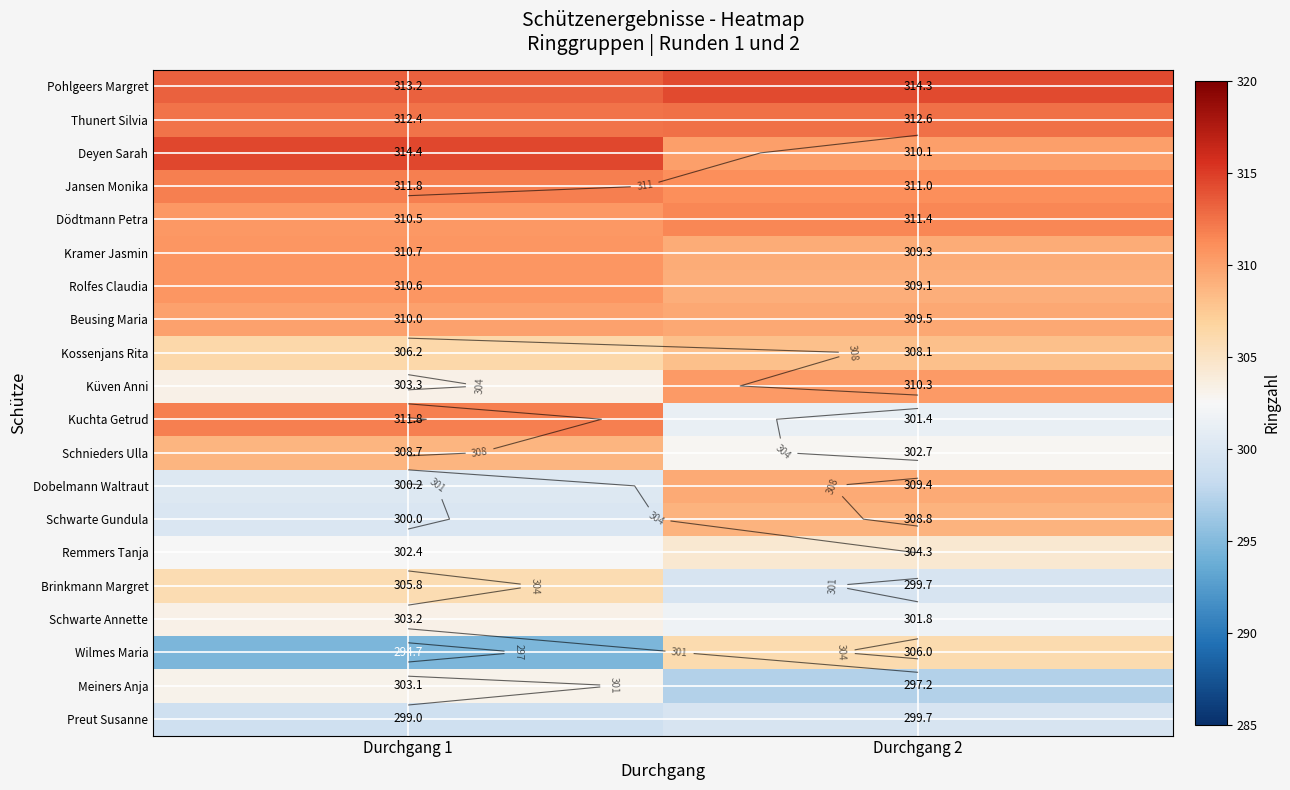

Count the number of data series in this chart.

20